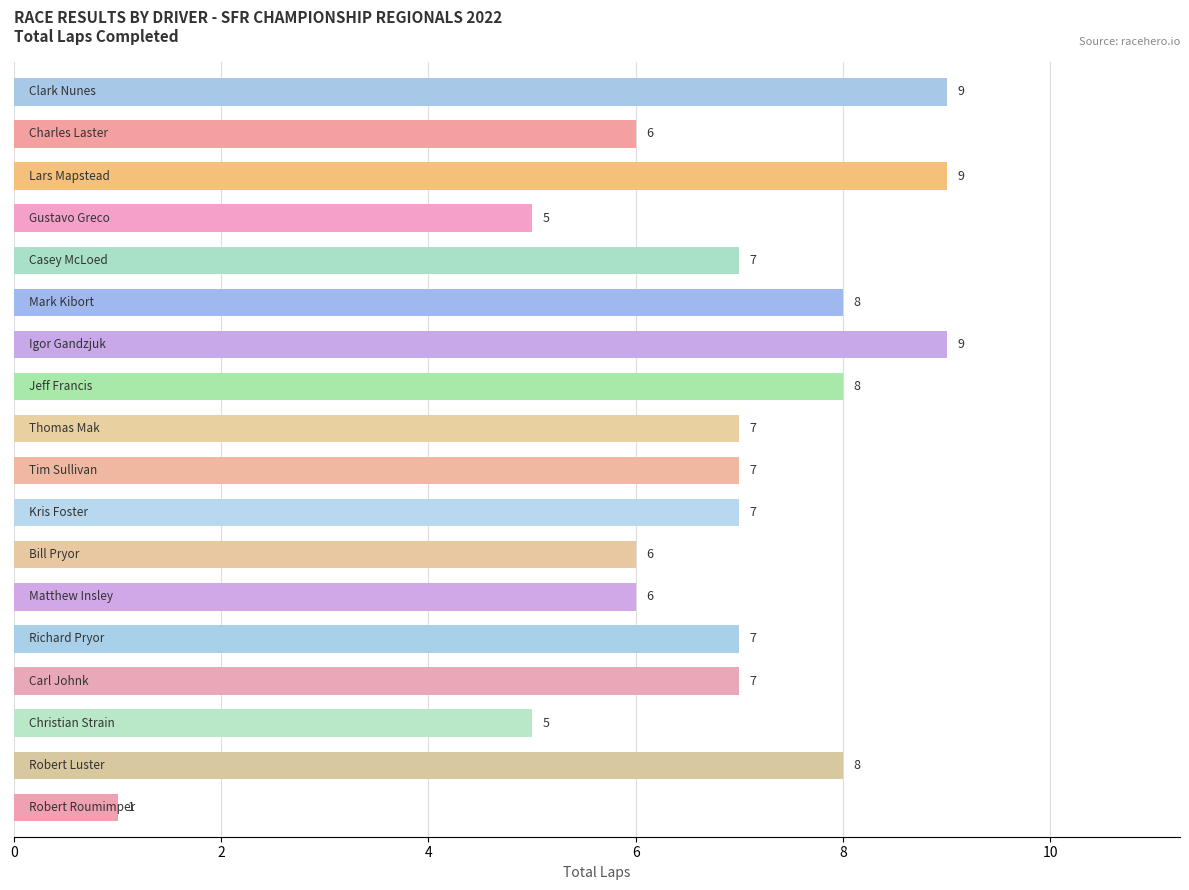

Count the values in the range 6 to 8.

12